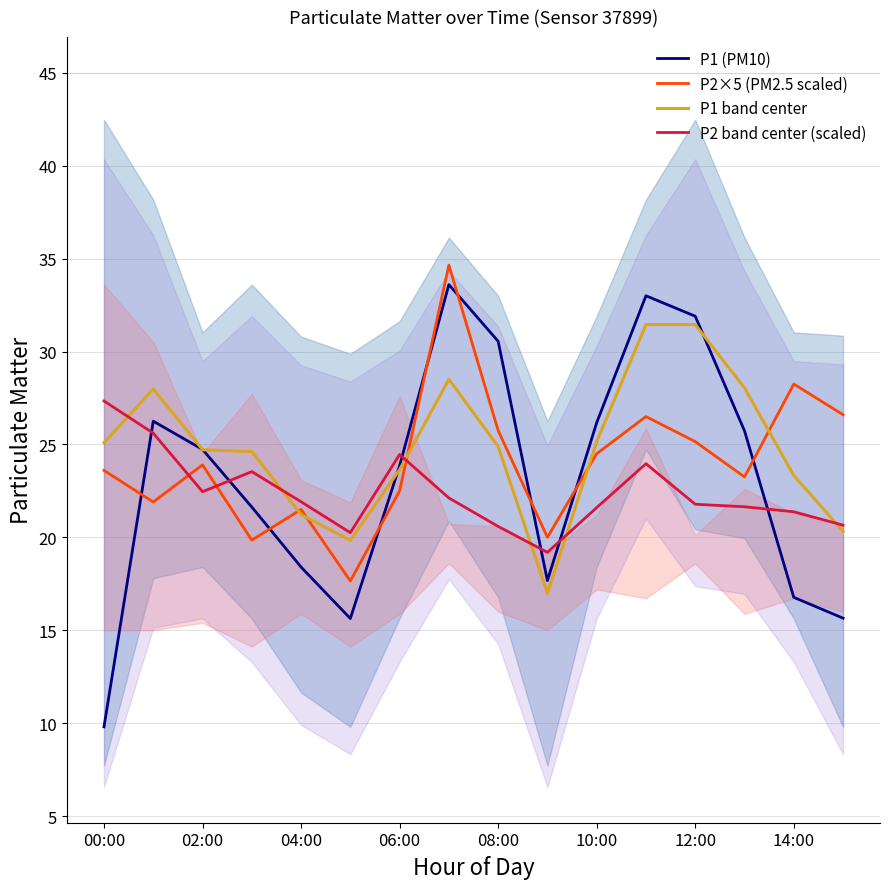

Is this an area chart (filled region under the line)?

No